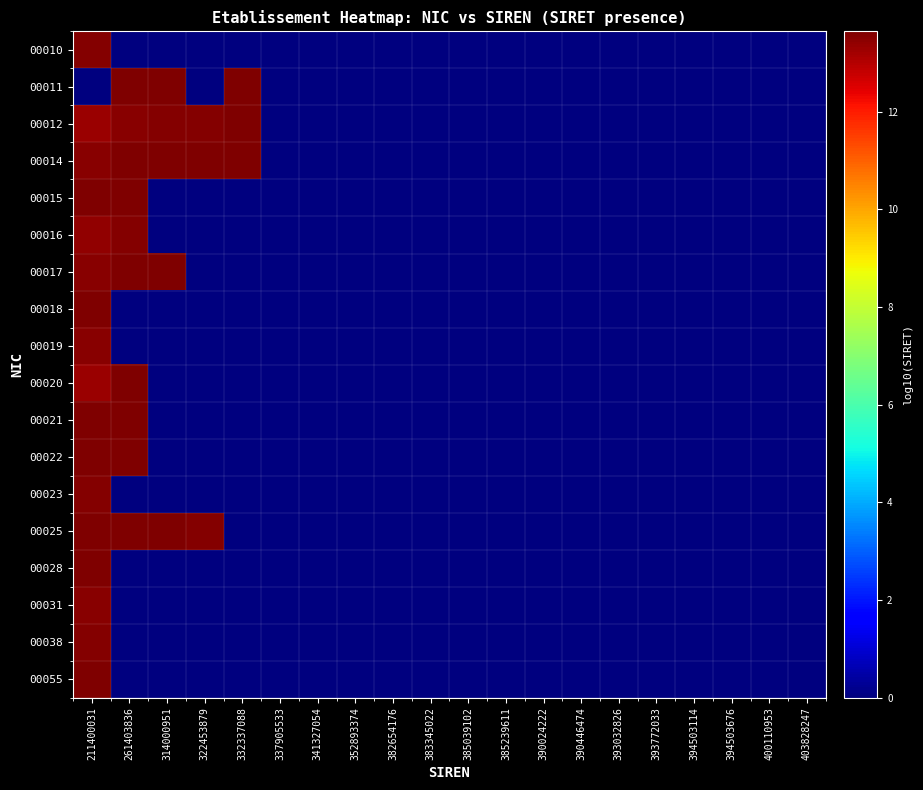

At which category is the sum across all series the highest?

211400031